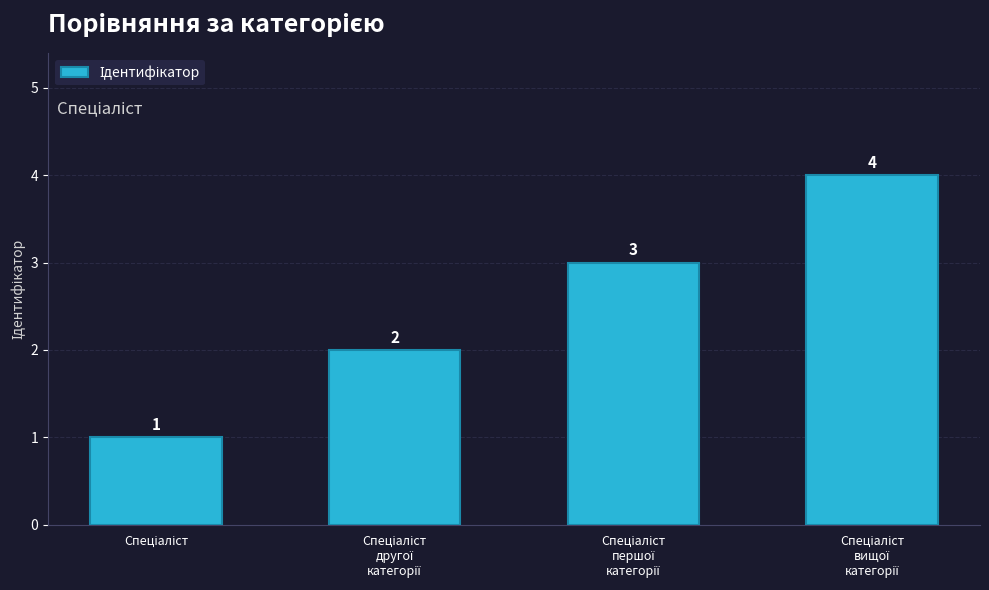

What is the maximum value shown in the chart?

4